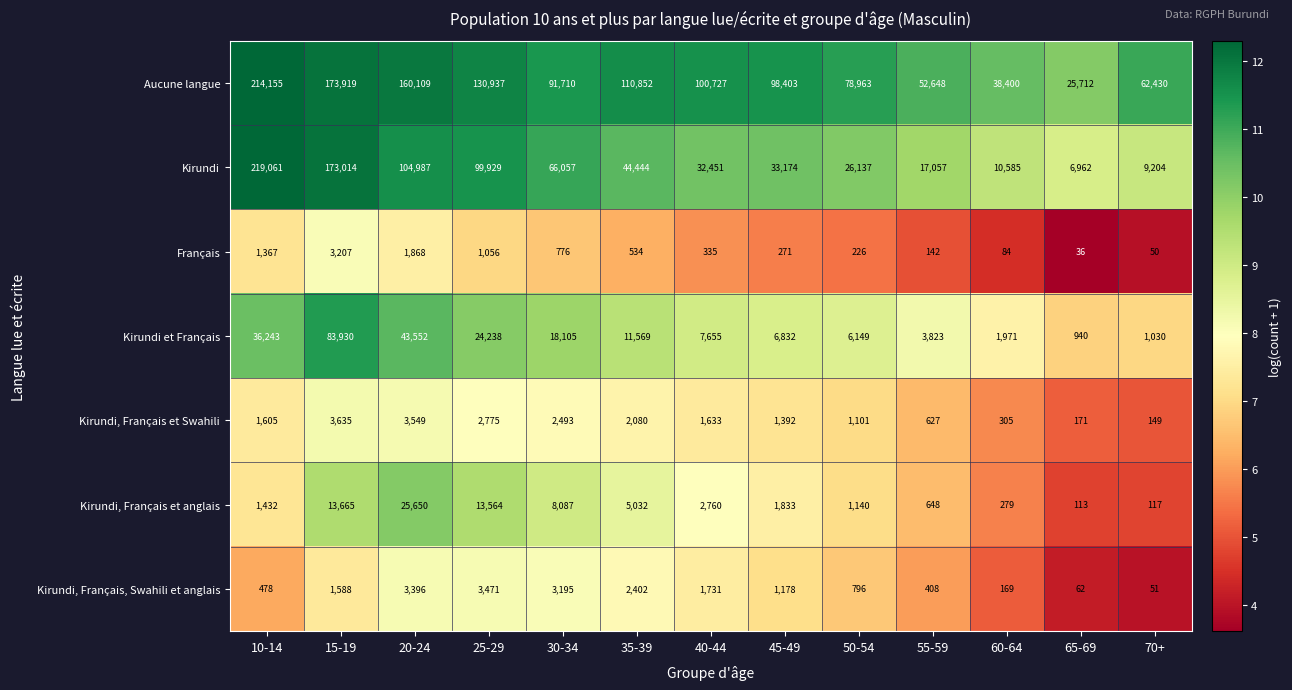

How many distinct data groups are displayed?

7